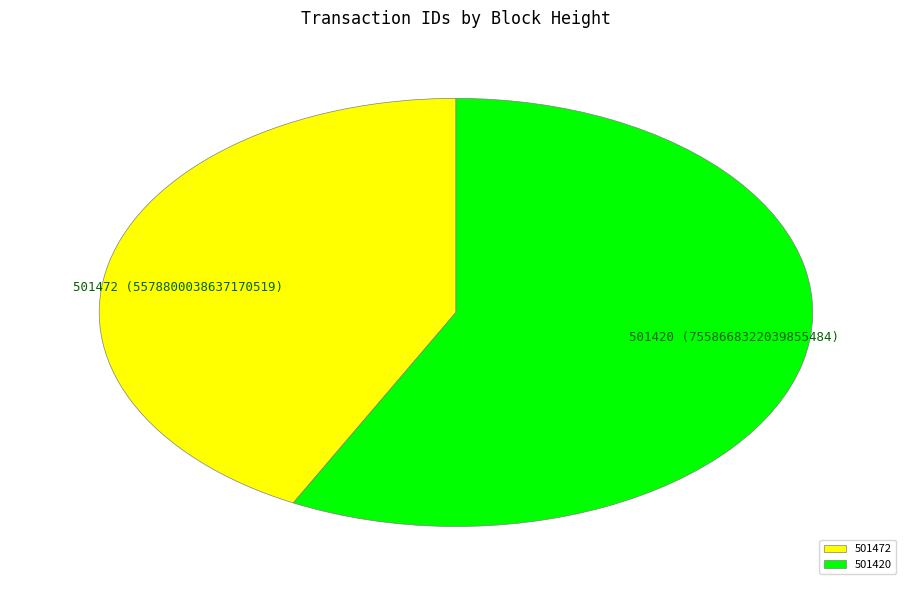

The 501420 slice represents 58% of the pie. True or false?

True